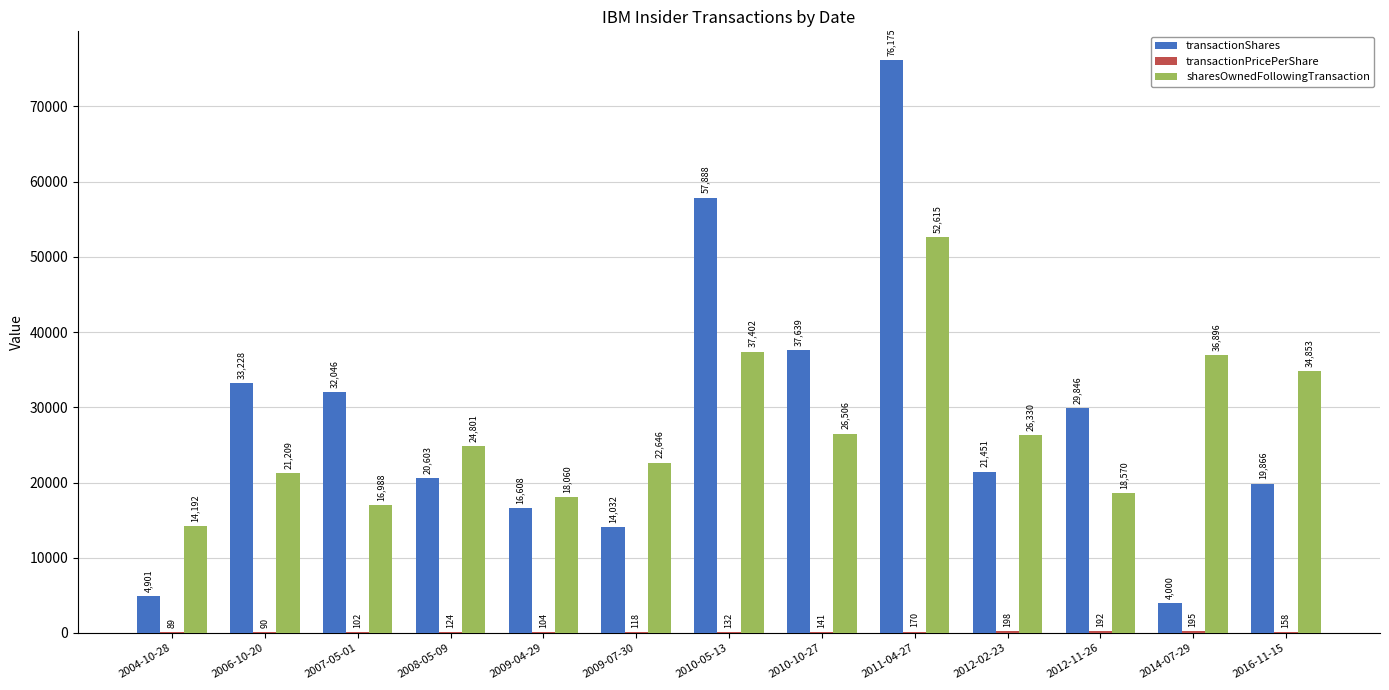

True or false: transactionShares has a value of 47365.4 at 2012-11-26.

False